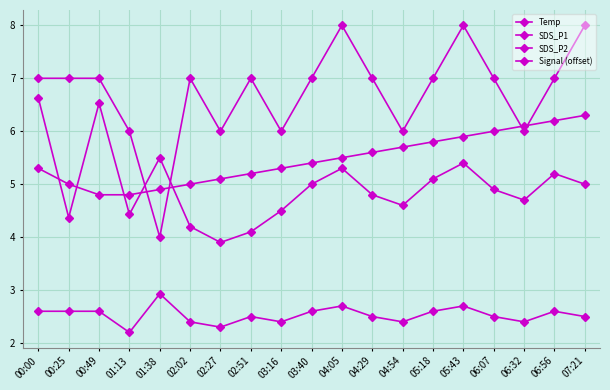

How many lines are shown in the chart?

4